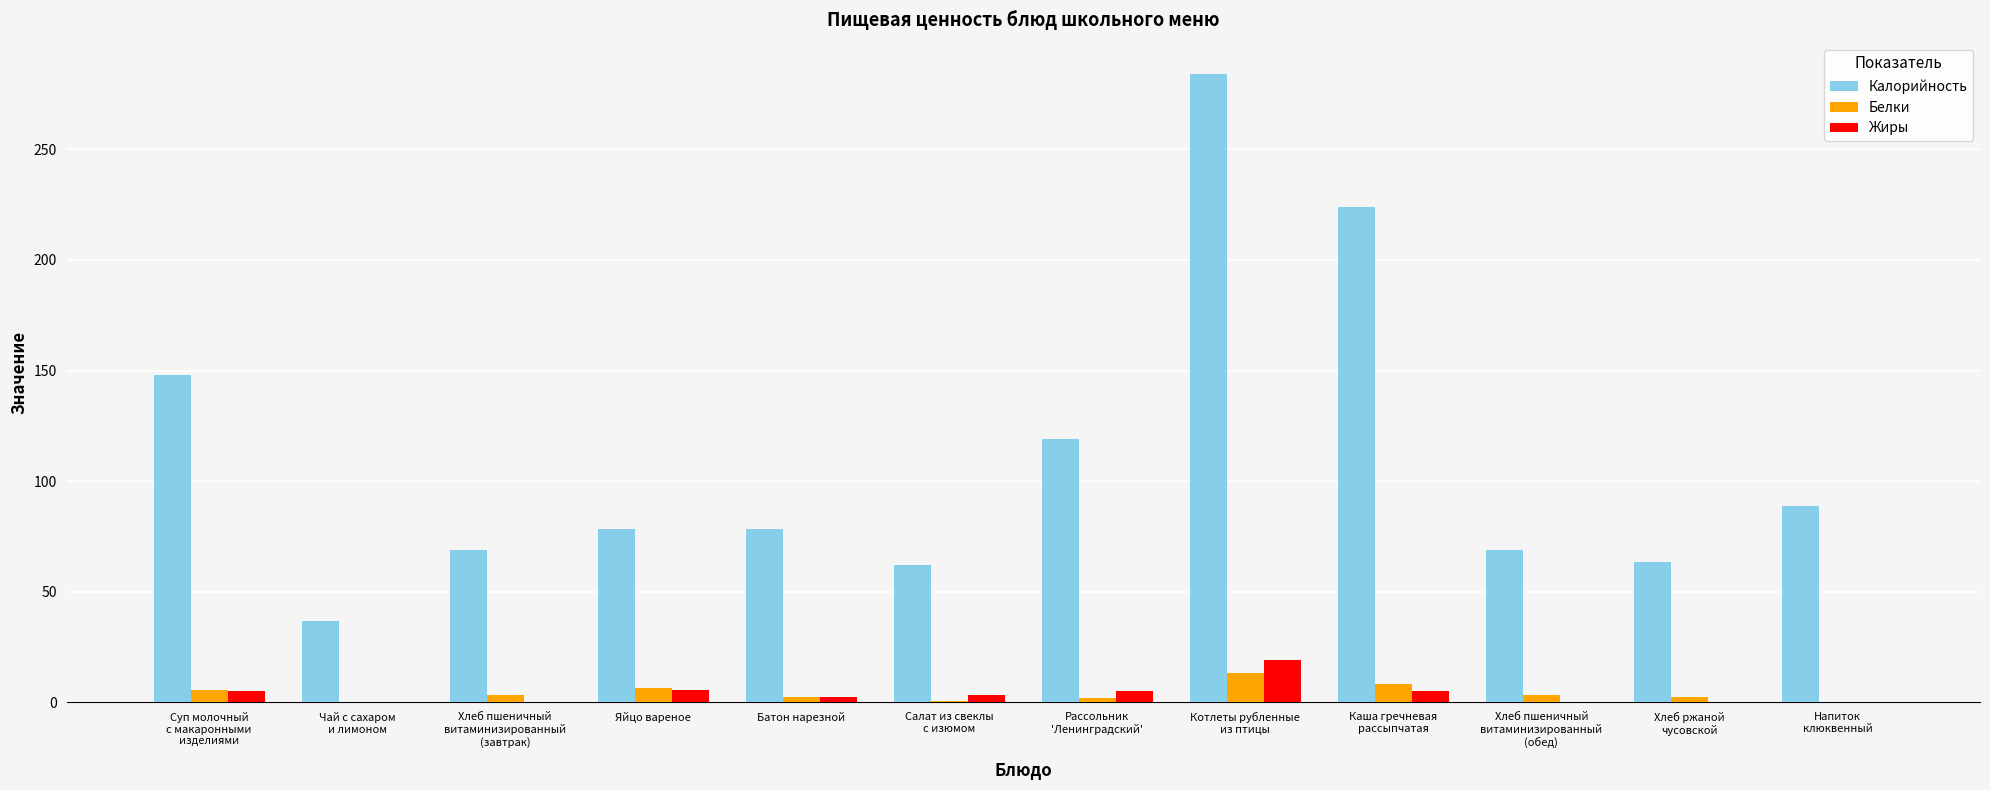

Which category has the highest value in the Жиры series?

Котлеты рубленные
из птицы